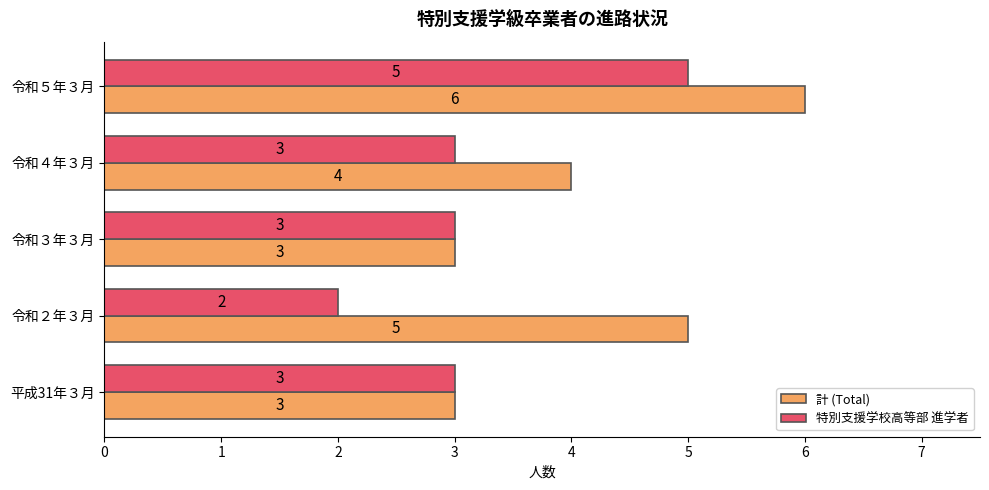

What is the spread (max minus min) of values at 令和２年３月?

3